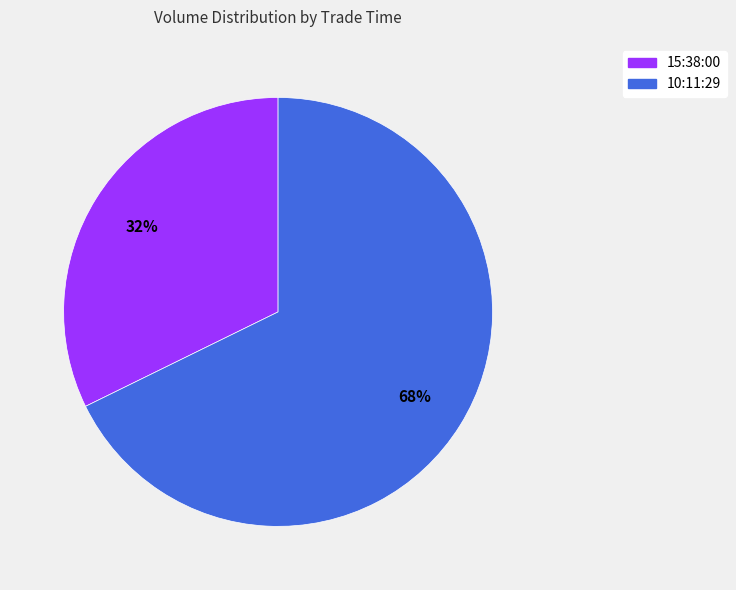

Between 10:11:29 and 15:38:00, which is larger?

10:11:29